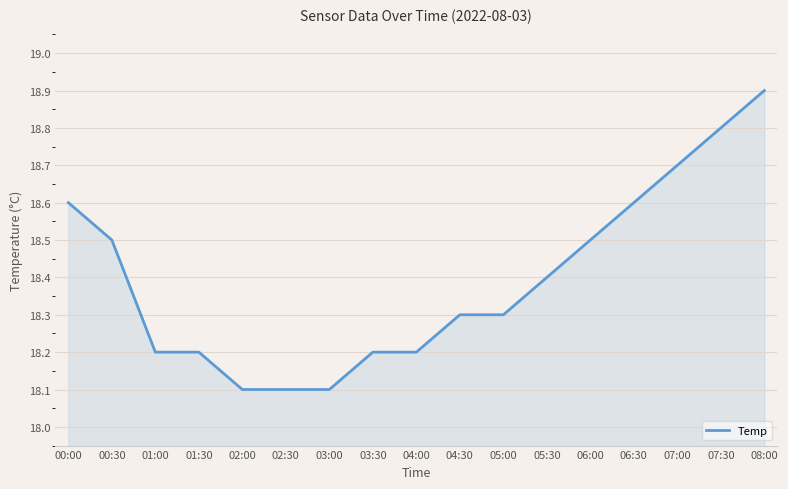

The chart shows a value of 18.2 at 01:30. True or false?

True